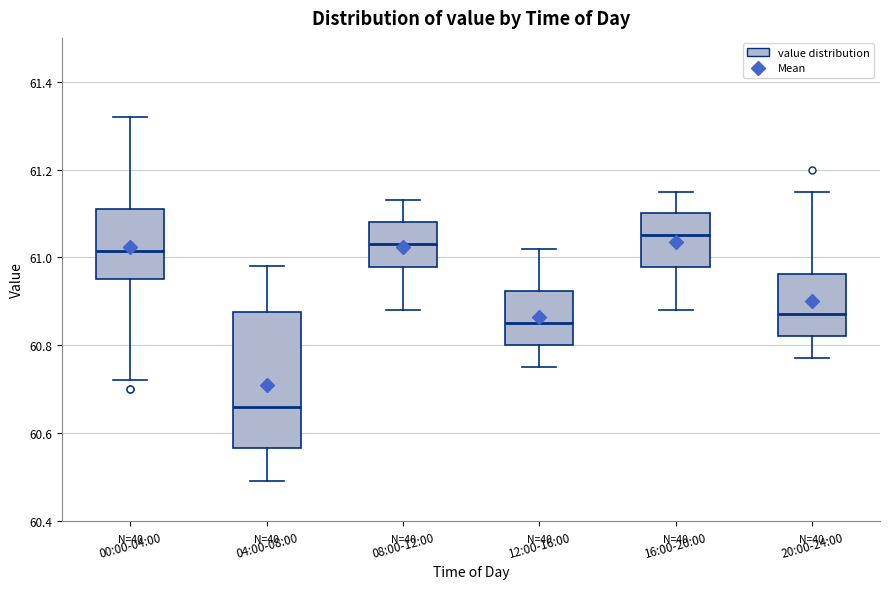

Where is the upper edge of the box for 00:00-04:00 on the y-axis? The values are not printed on the chart, so give them approximately, as read against the axis.

61.12